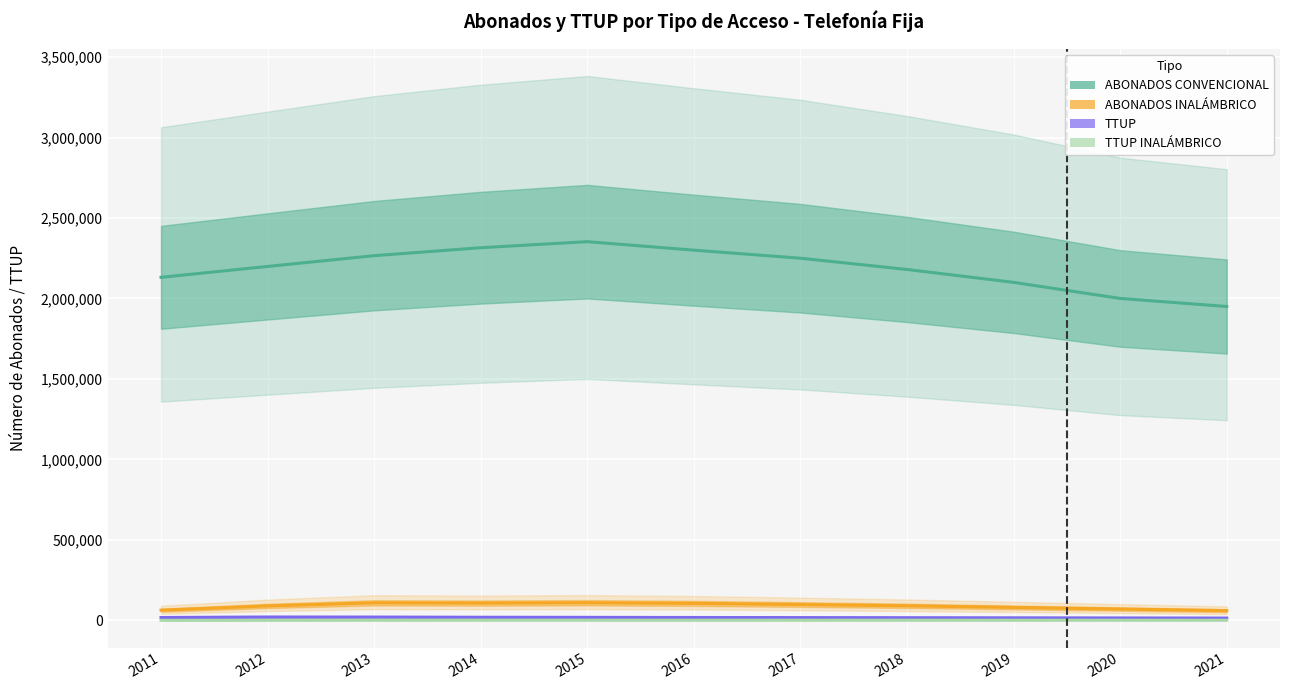

How many categories are shown in the chart?

11